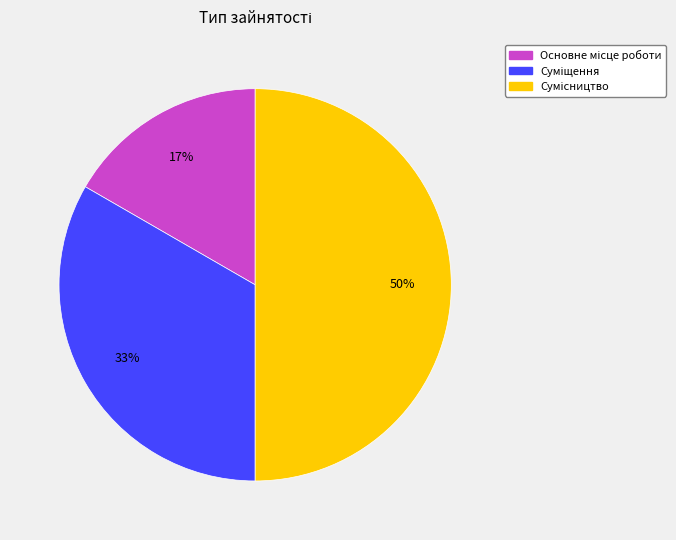

Which slice is the largest?

Сумісництво